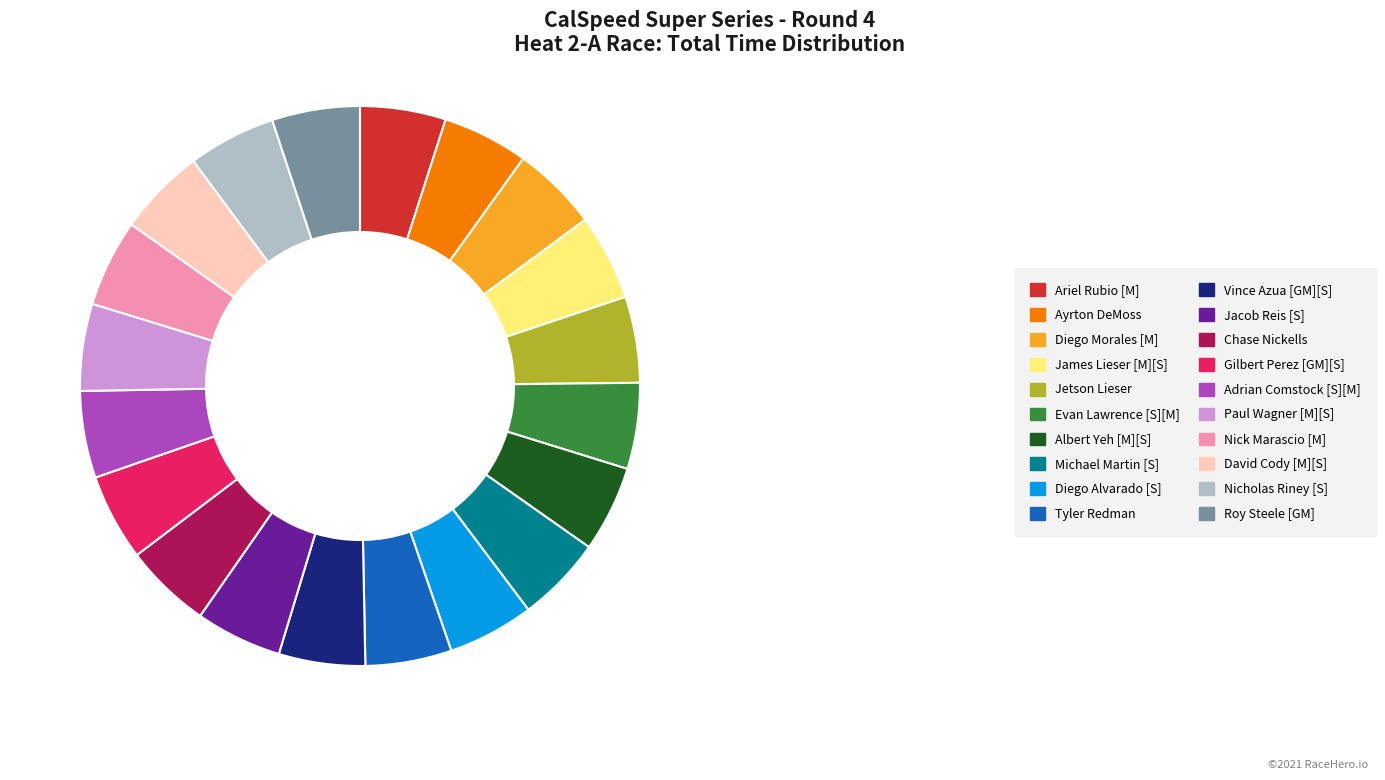

How many segments does this pie chart have?

20